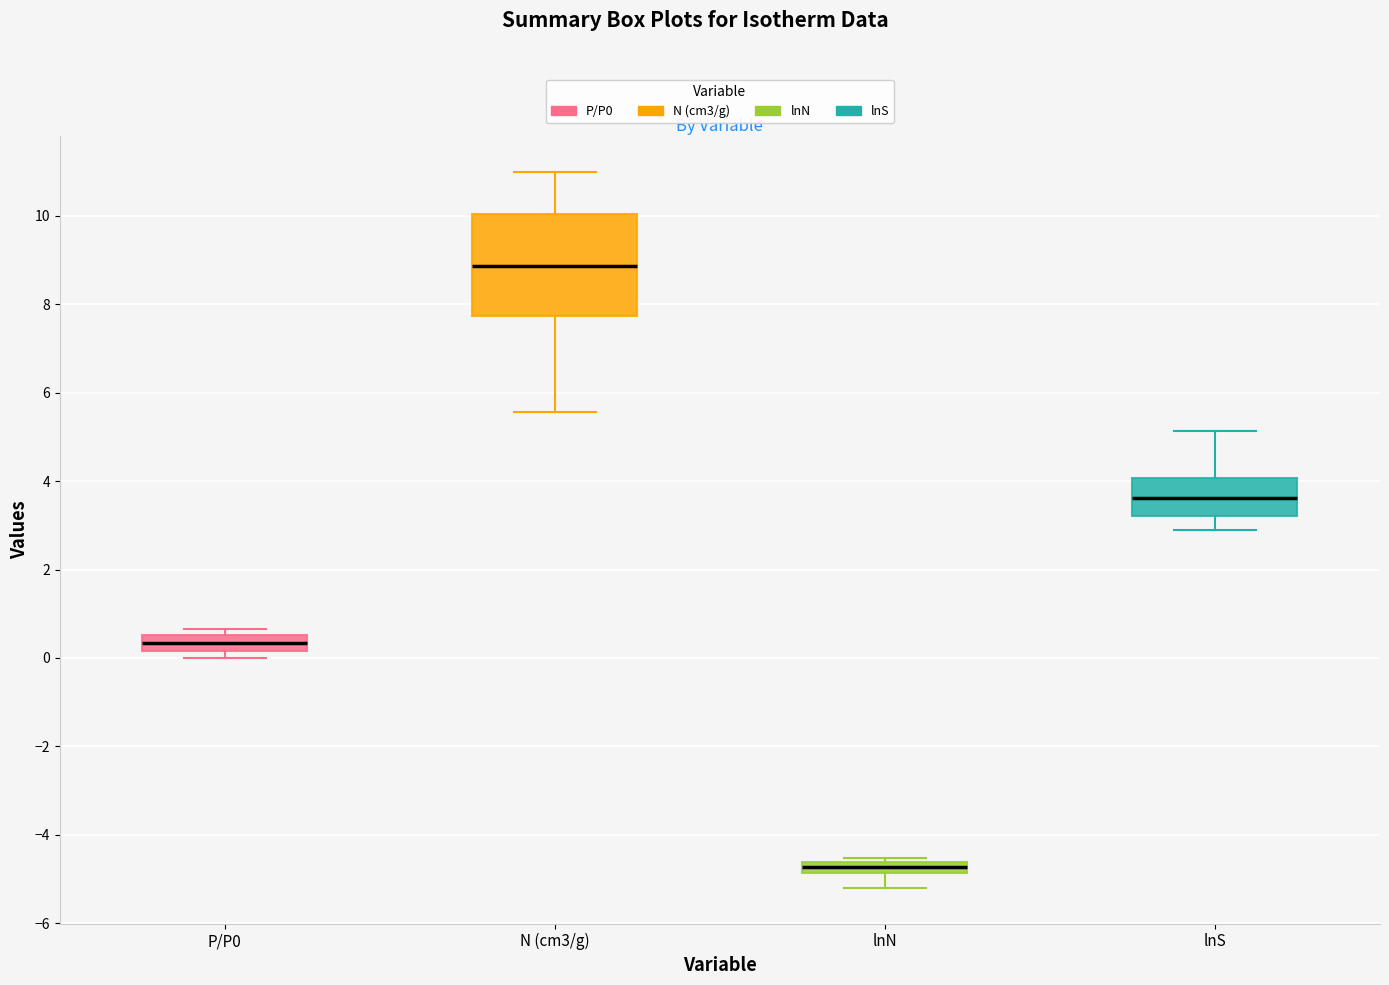

Where does the lower whisker of the box for lnN end on the y-axis? The values are not printed on the chart, so give them approximately, as read against the axis.

-5.2